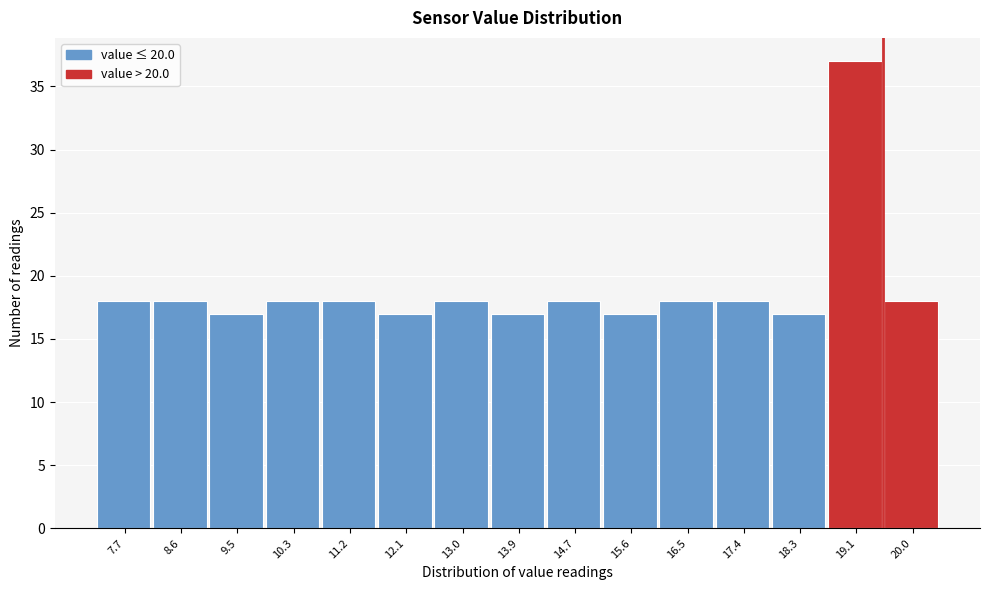

Reading left to right, extract all data points from this chart.

18	18	17	18	18	17	18	17	18	17	18	18	17	37	18